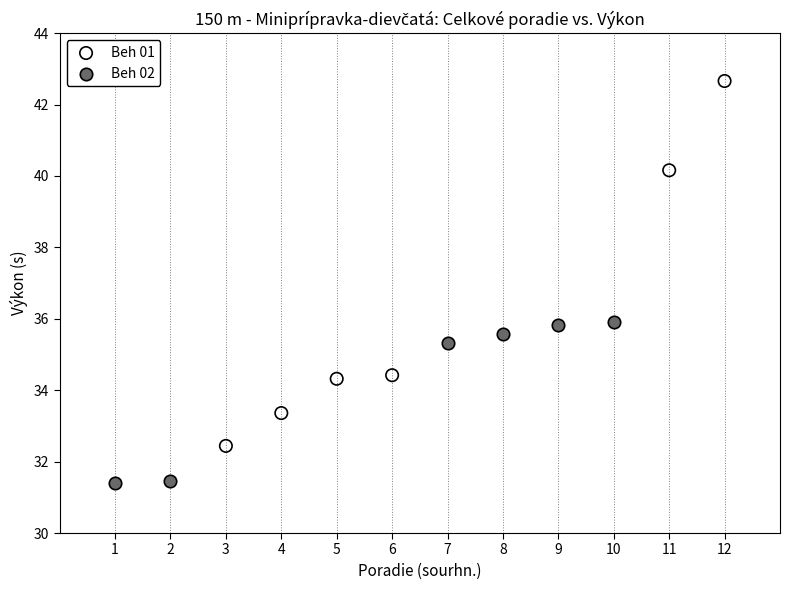

Which series has the widest spread of Y values?

Beh 01